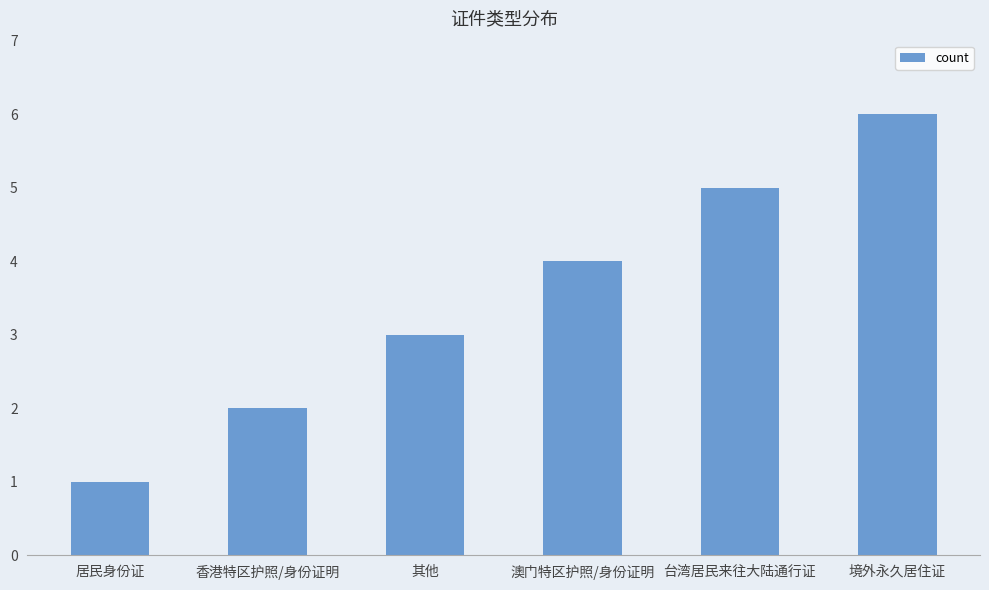

How many distinct data groups are displayed?

1